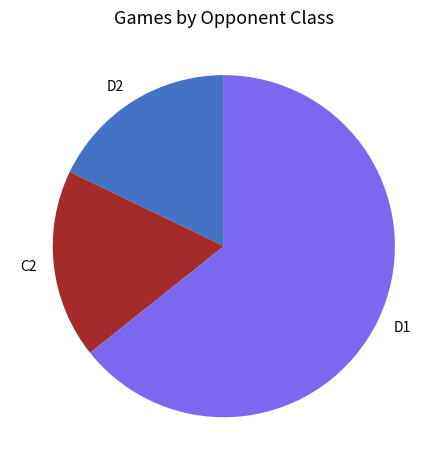

Which category has the biggest portion of the pie?

D1